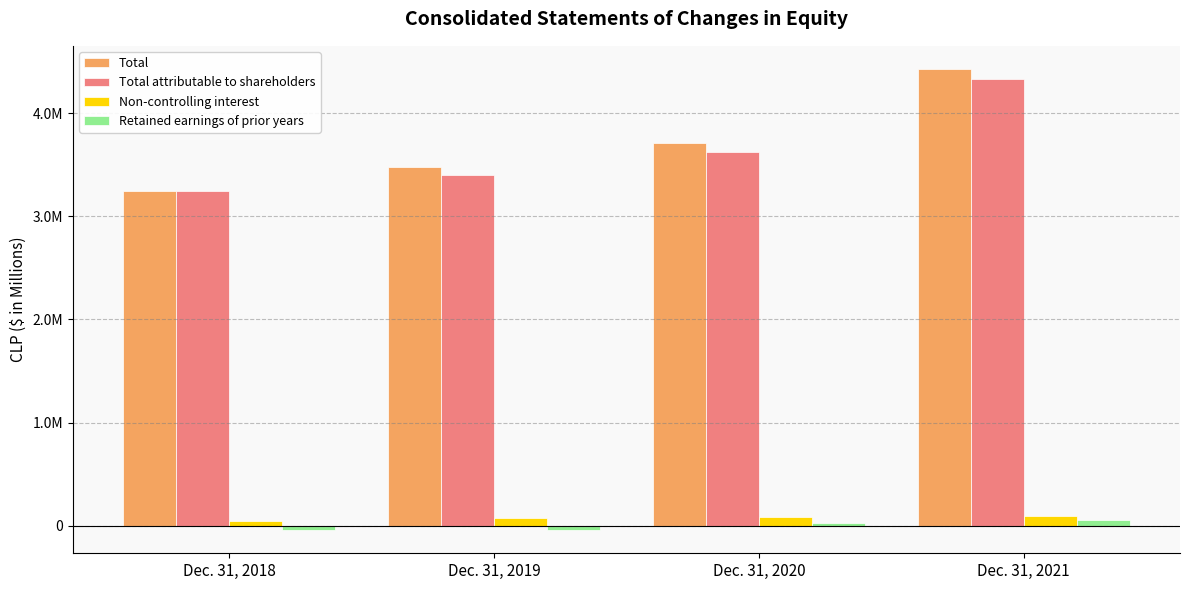

The value of Total attributable to shareholders at Dec. 31, 2018 is 3245460. True or false?

True